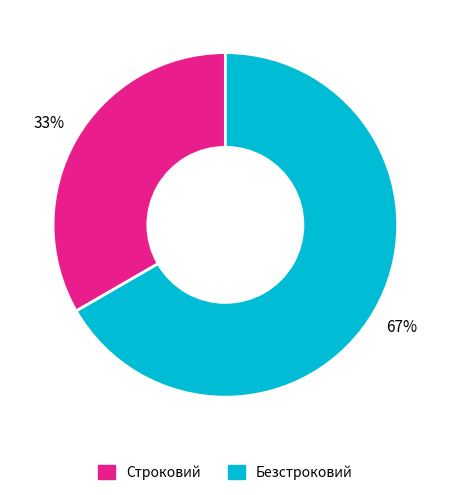

Is the sum of Безстроковий and Строковий greater than half?

Yes